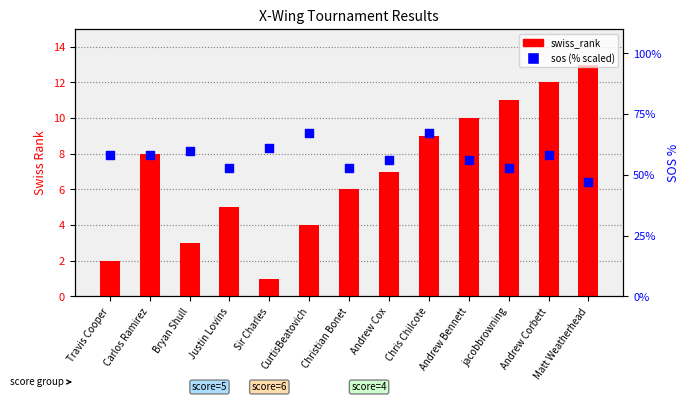

Which series has the largest total across all categories?

sos (%)